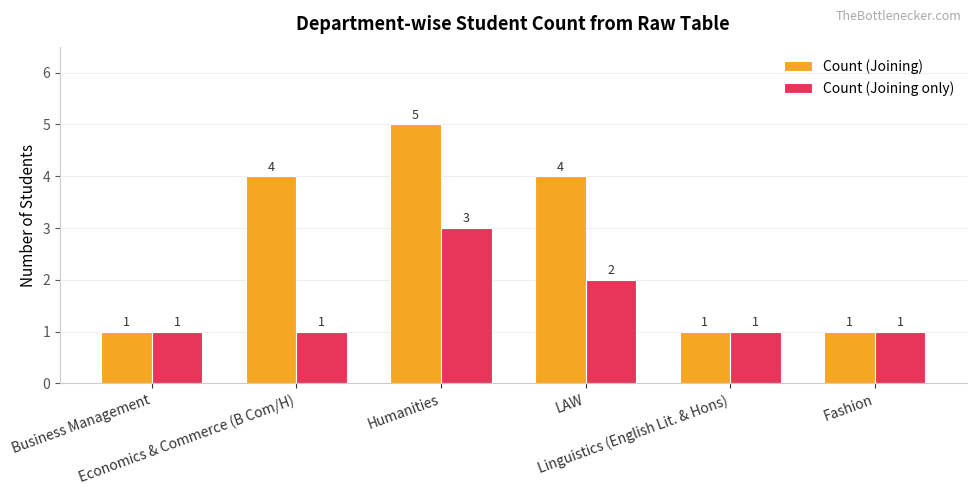

Which category has the highest value across all series?

Humanities